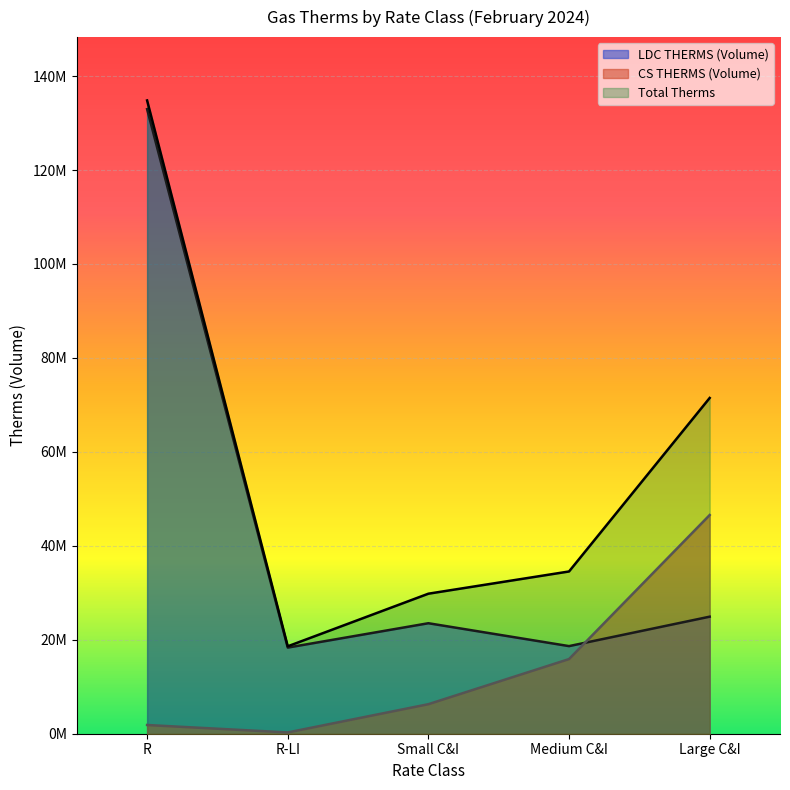

Which series has the largest range (max minus min)?

Total Therms